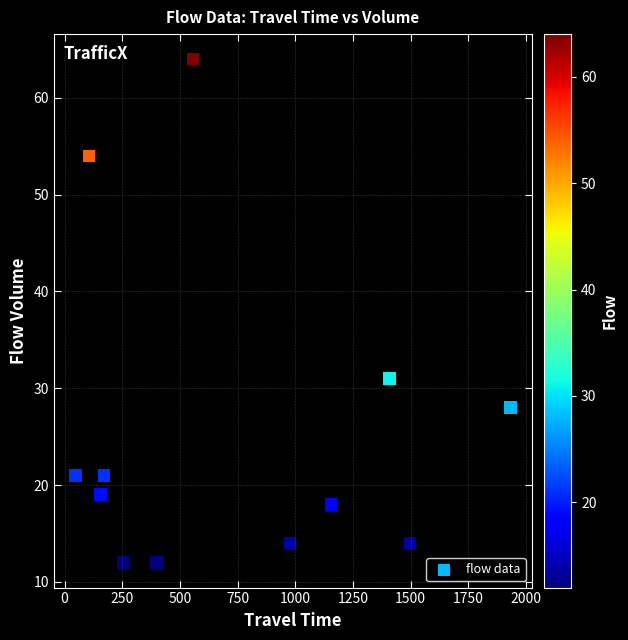

What Y value in the scatter plot is closest to 38?

31